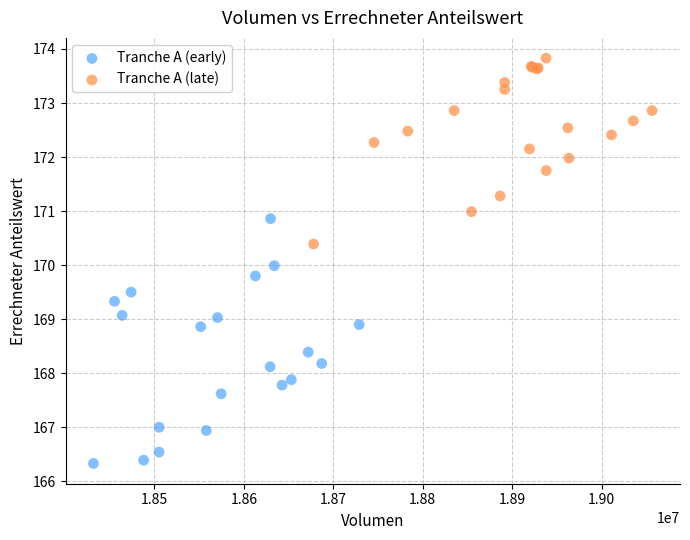

Which series contains the lowest Y value?

Tranche A (early)